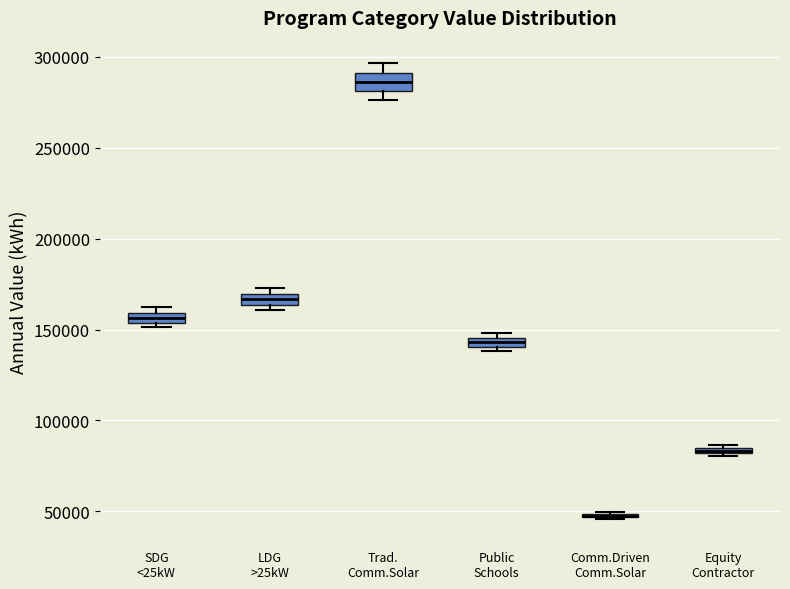

Where is the upper edge of the box for Public Schools on the y-axis? The values are not printed on the chart, so give them approximately, as read against the axis.

145000